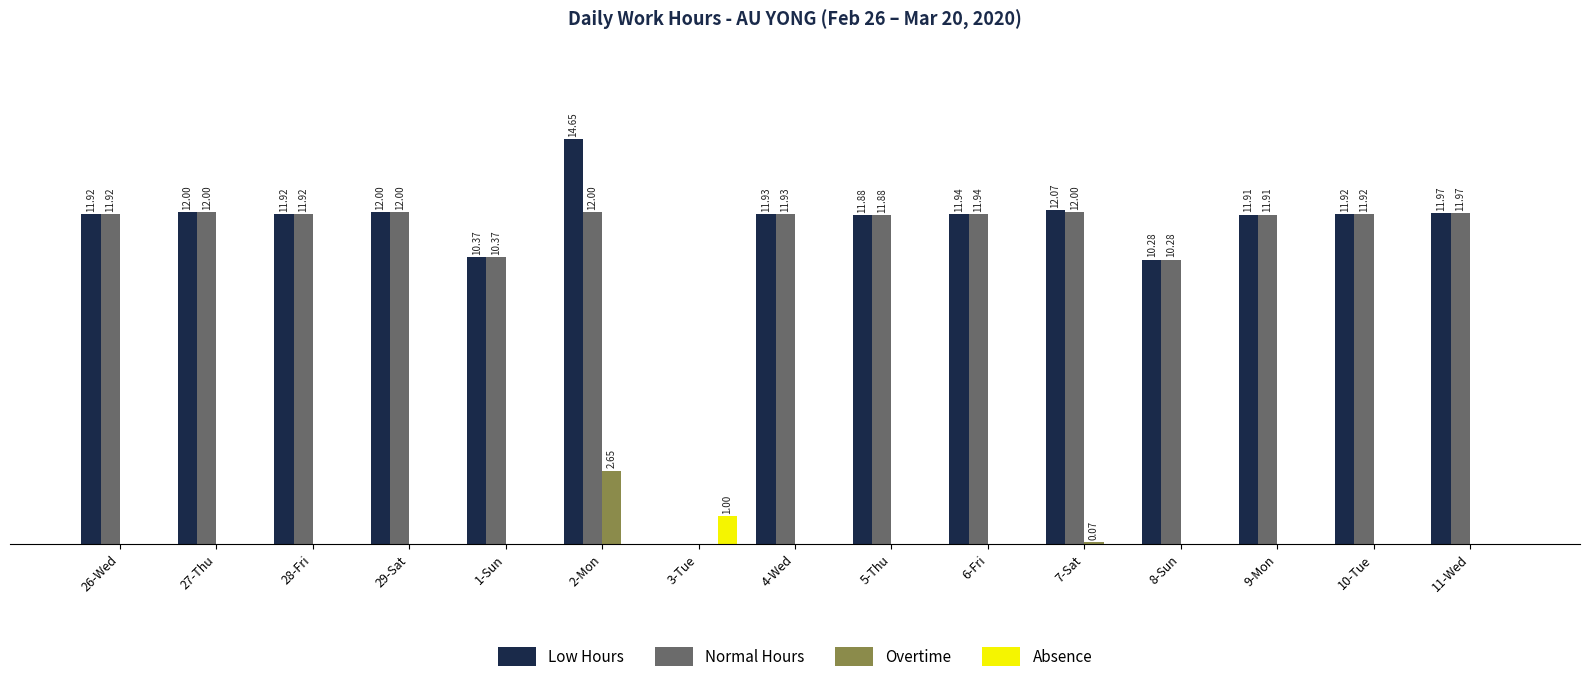

Which series has the widest spread of values?

Low Hours